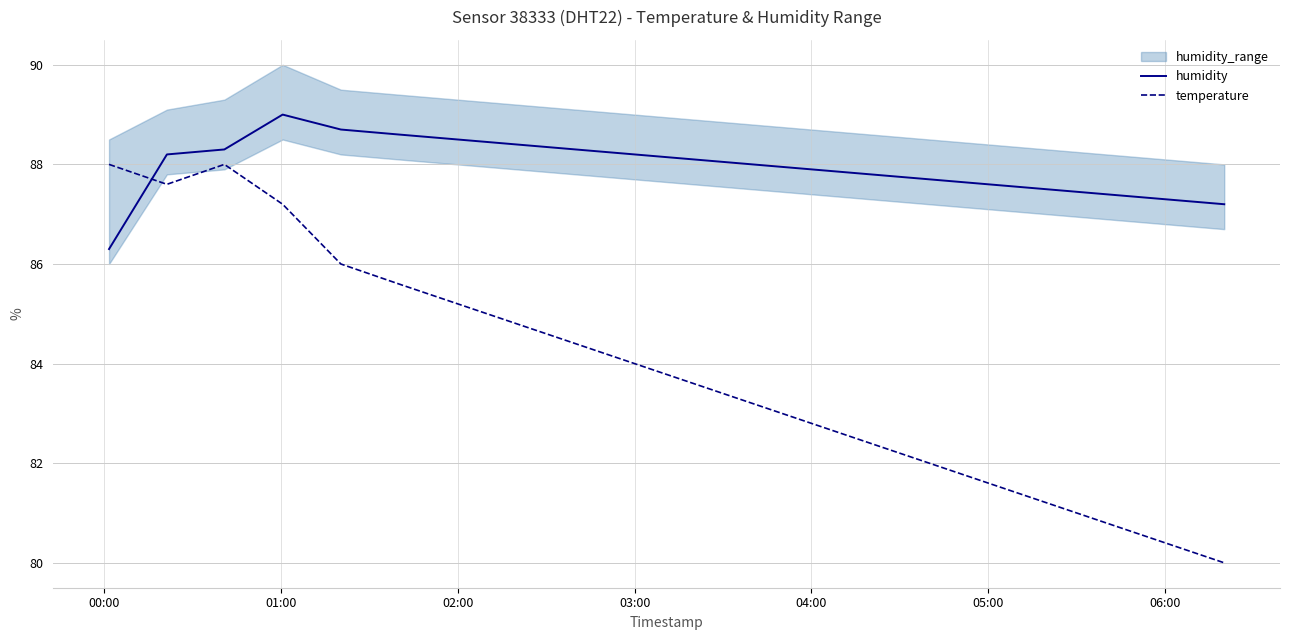

Is it true that humidity equals 88.2 at 03:00?

True